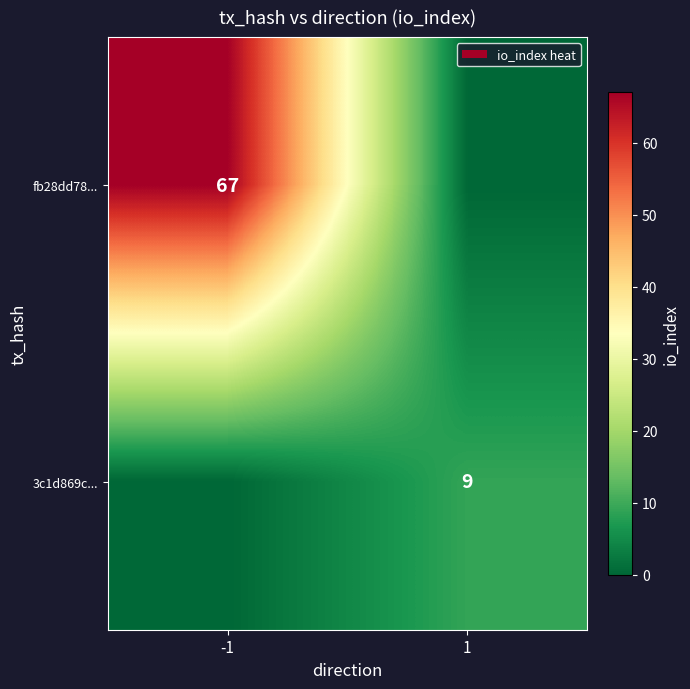

Is it true that 3c1d869c... equals 16 at 1?

False